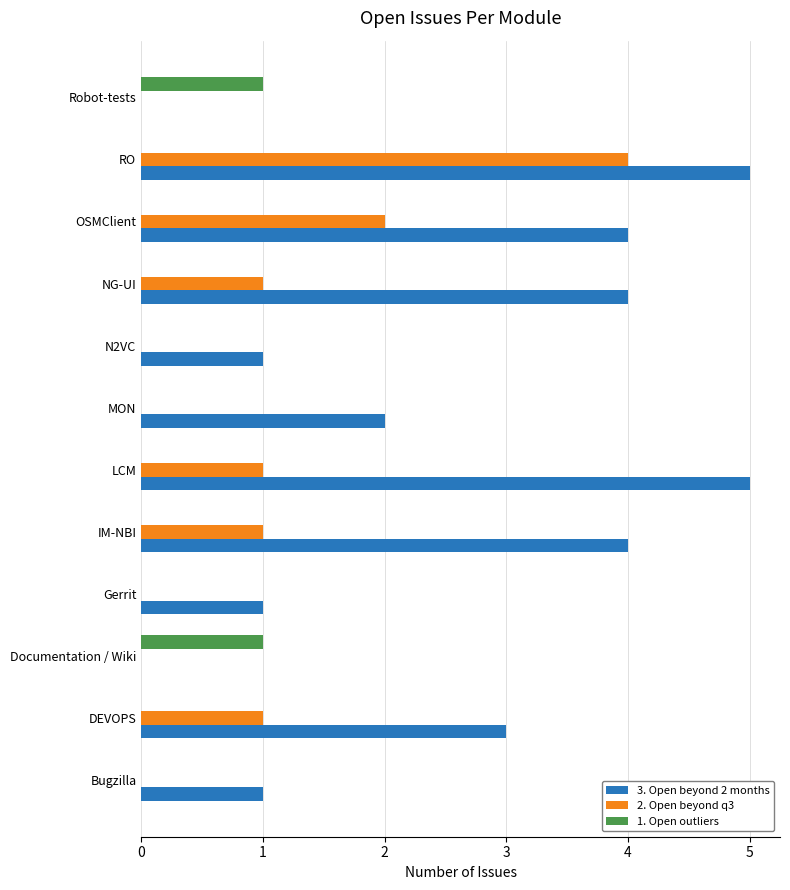

What is the maximum value shown in the chart?

5